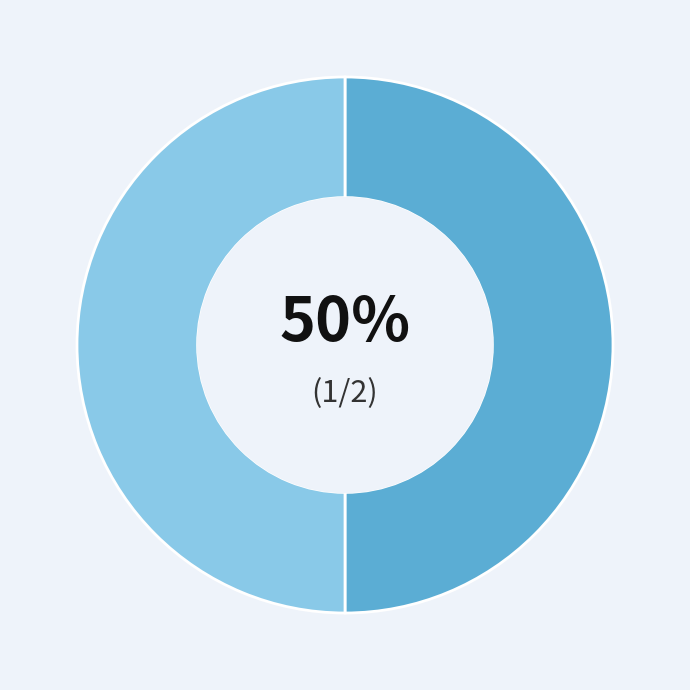

To the nearest percent, what is the average slice percentage?

50%